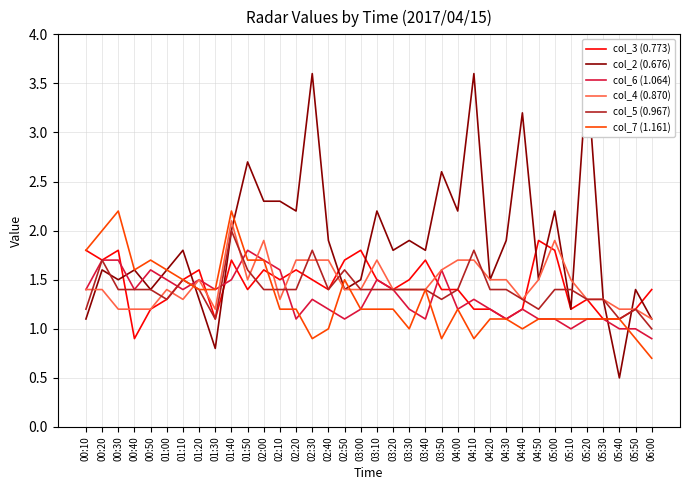

Which series has the largest total across all categories?

col_2 (0.676)